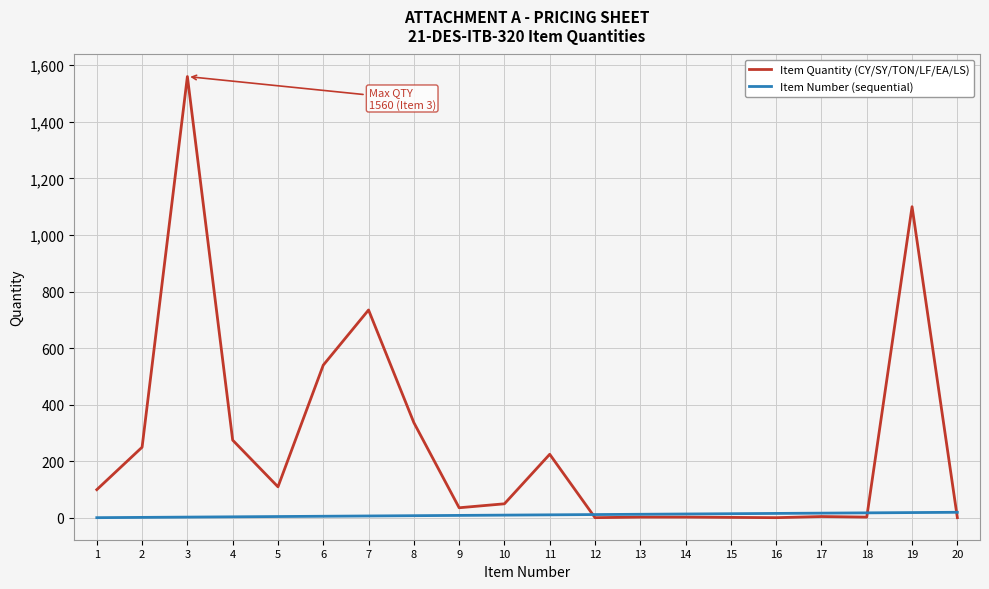

What is the difference between the maximum and second lowest values in the Item Quantity (CY/SY/TON/LF/EA/LS) series?

1559